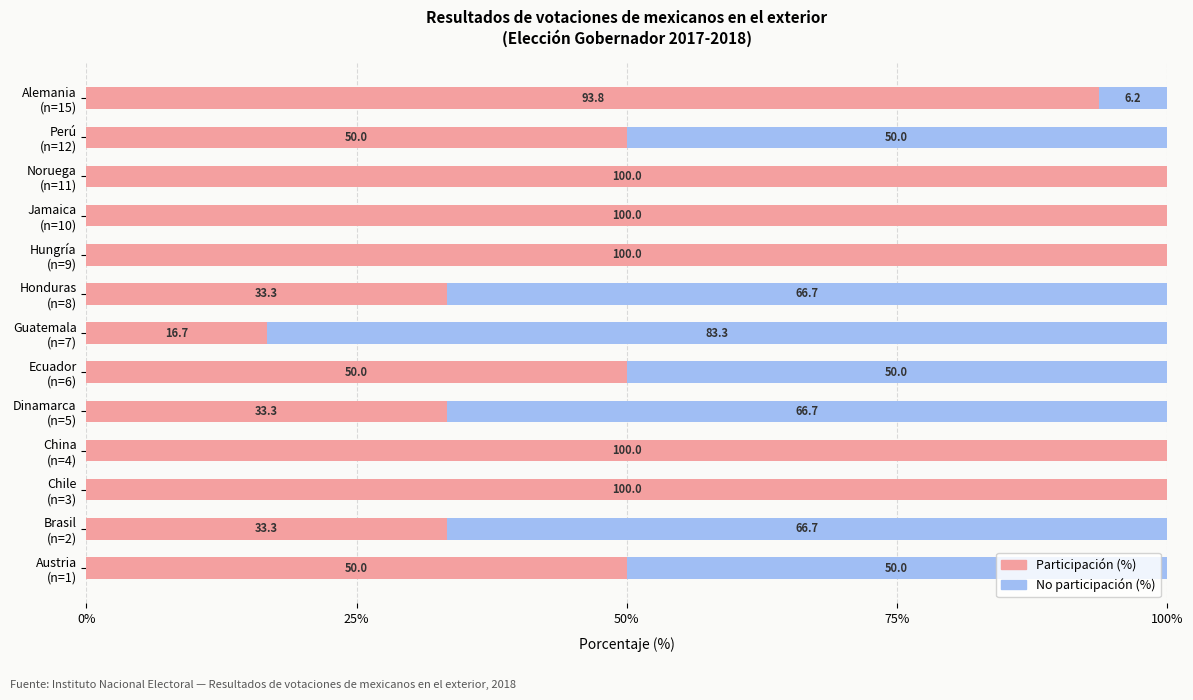

How many categories are shown in the chart?

13